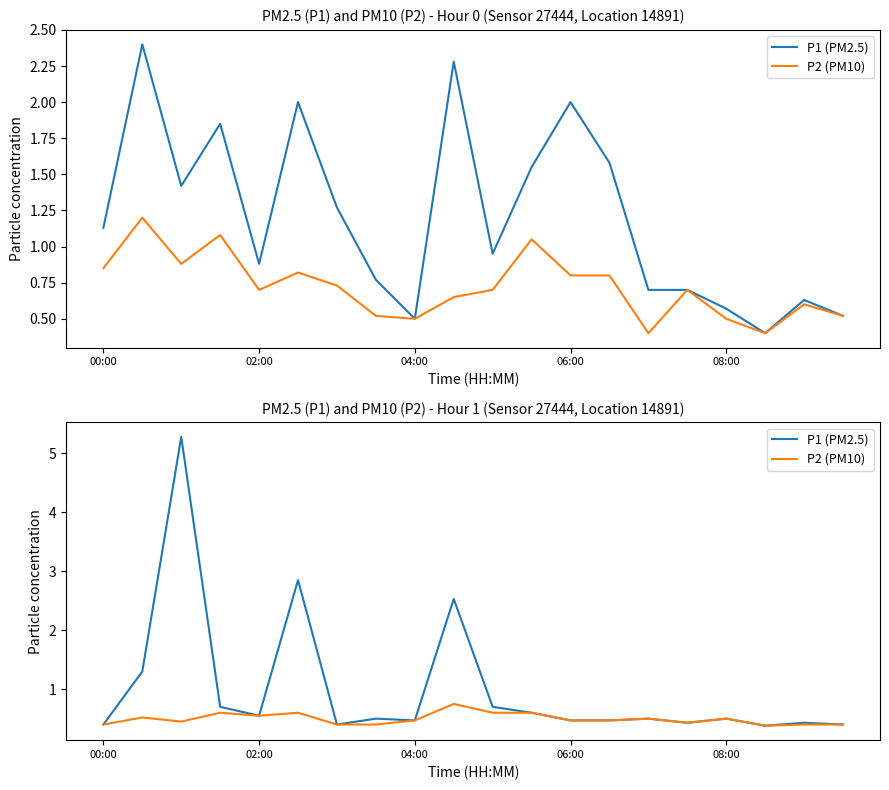

What is the sum of the P2 (PM10) values at 7 and 16?

0.9